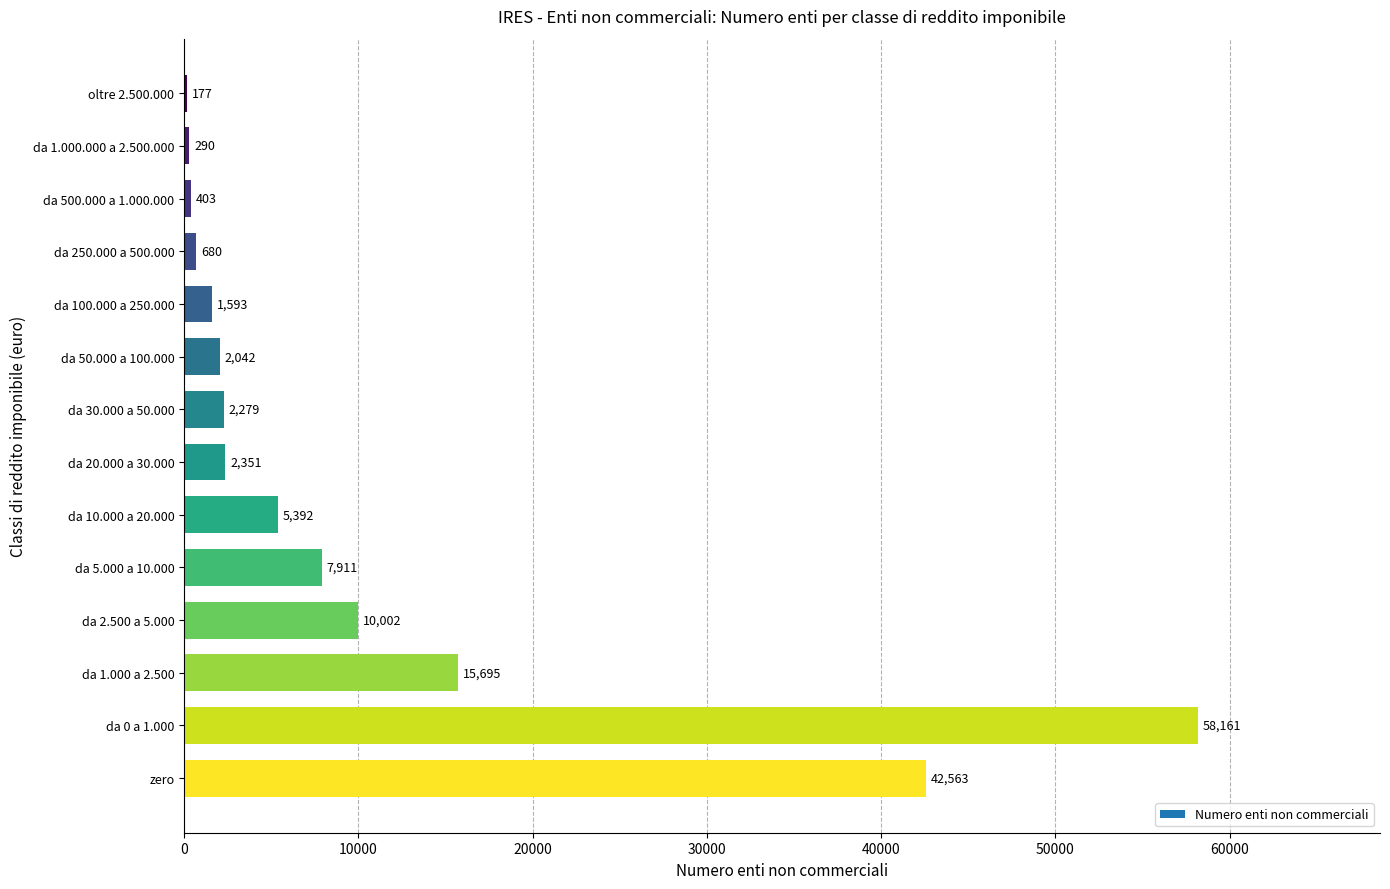

Where is the data nearest to the value 29169?

zero